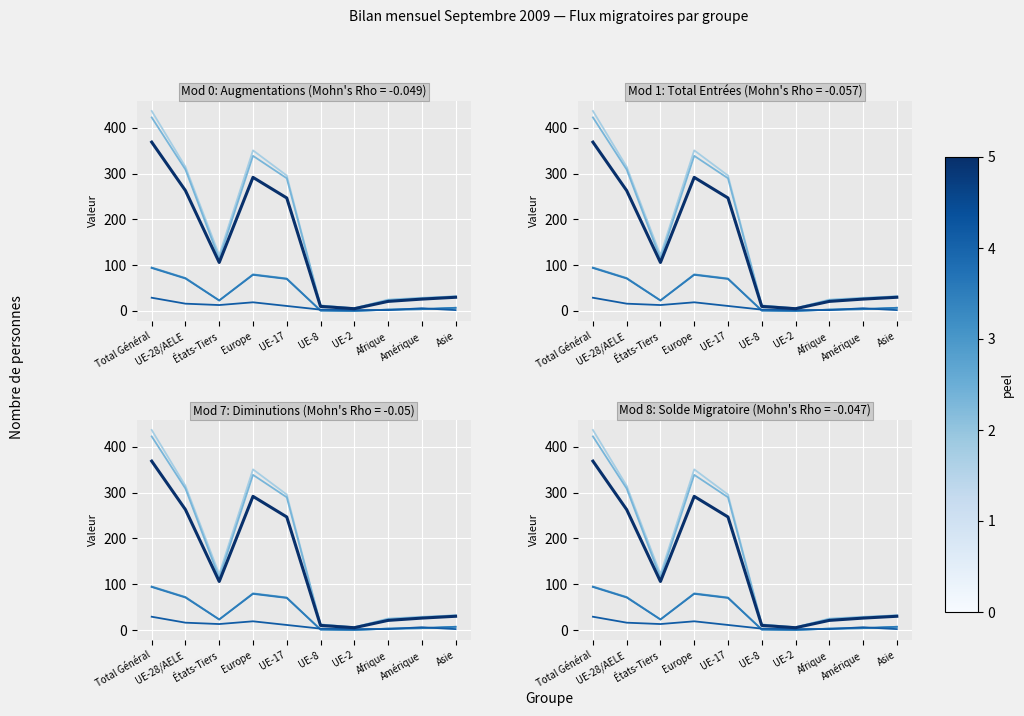

Where is Total entrées (col_2) nearest to the value 214?

UE-17